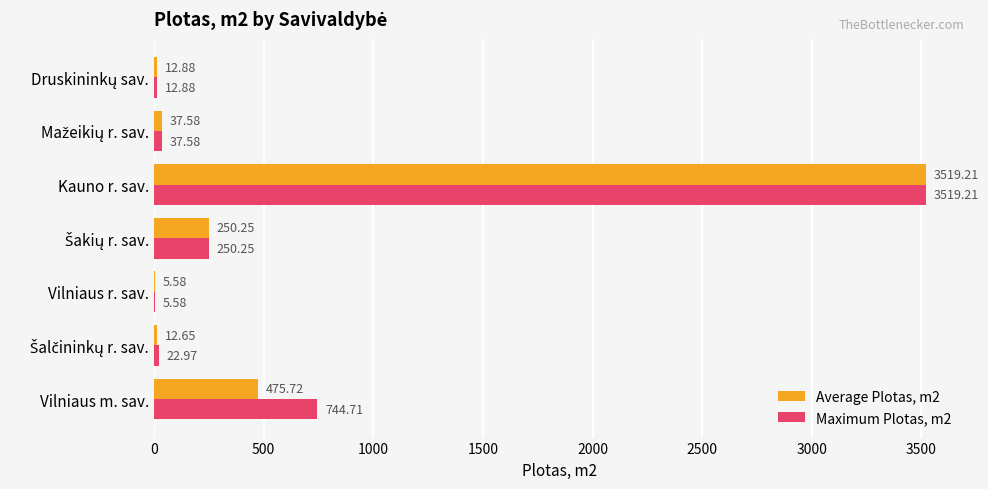

What is the sum of all Maximum Plotas, m2 values?

4593.2